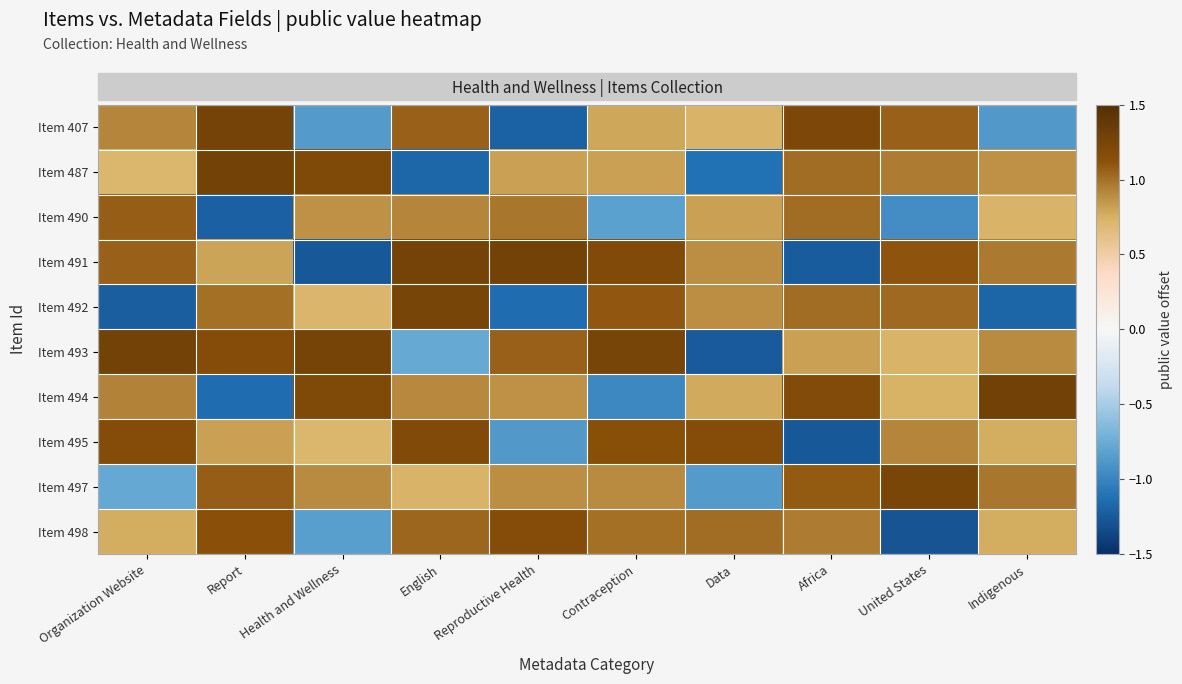

Which series has the widest spread of values?

Item 491